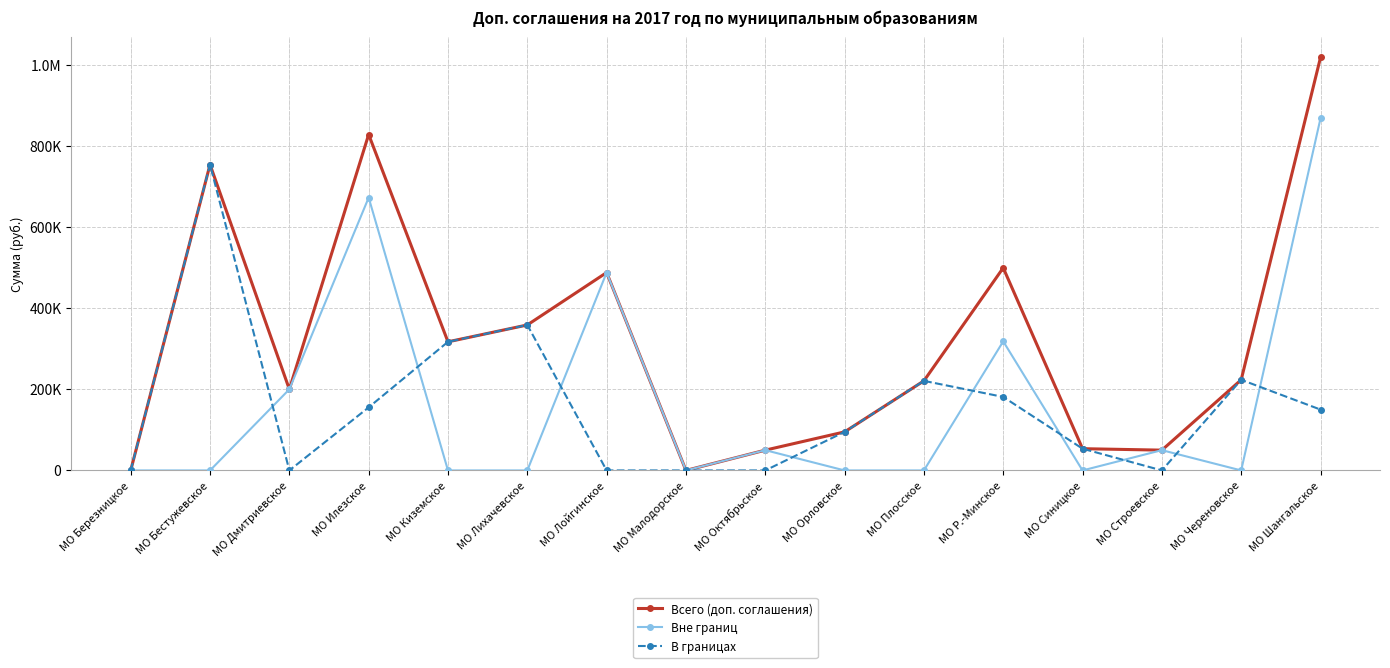

Reading left to right, transcribe all the data shown in this chart.

Всего (доп. соглашения): 0.0	753849.3	200000.0	827945.4	317000.0	358540.6	487683.0	0.0	50000.0	95000.0	220761.2	499323.0	53623.8	50000.0	223426.5	1017745.0
Вне границ: 0.0	0.0	200000.0	672469.0	0.0	0.0	487683.0	0.0	50000.0	0.0	0.0	318145.0	0.0	50000.0	0.0	867745.0
В границах: 0.0	753849.3	0.0	155476.4	317000.0	358540.6	0.0	0.0	0.0	95000.0	220761.2	181178.0	53623.8	0.0	223426.5	150000.0